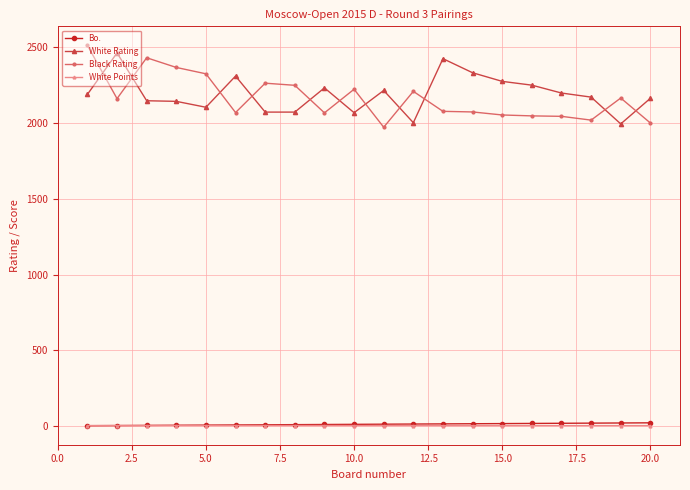

How many White Points values are between 1 and 2?

20